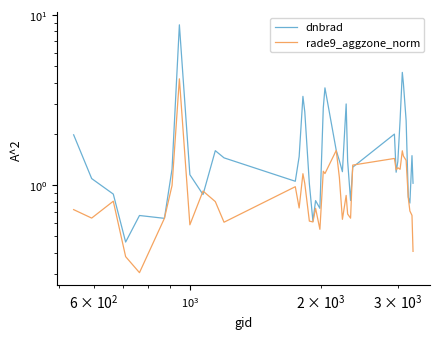

True or false: dnbrad has a value of 0.9 at $\mathdefault{10^{3}}$.

True